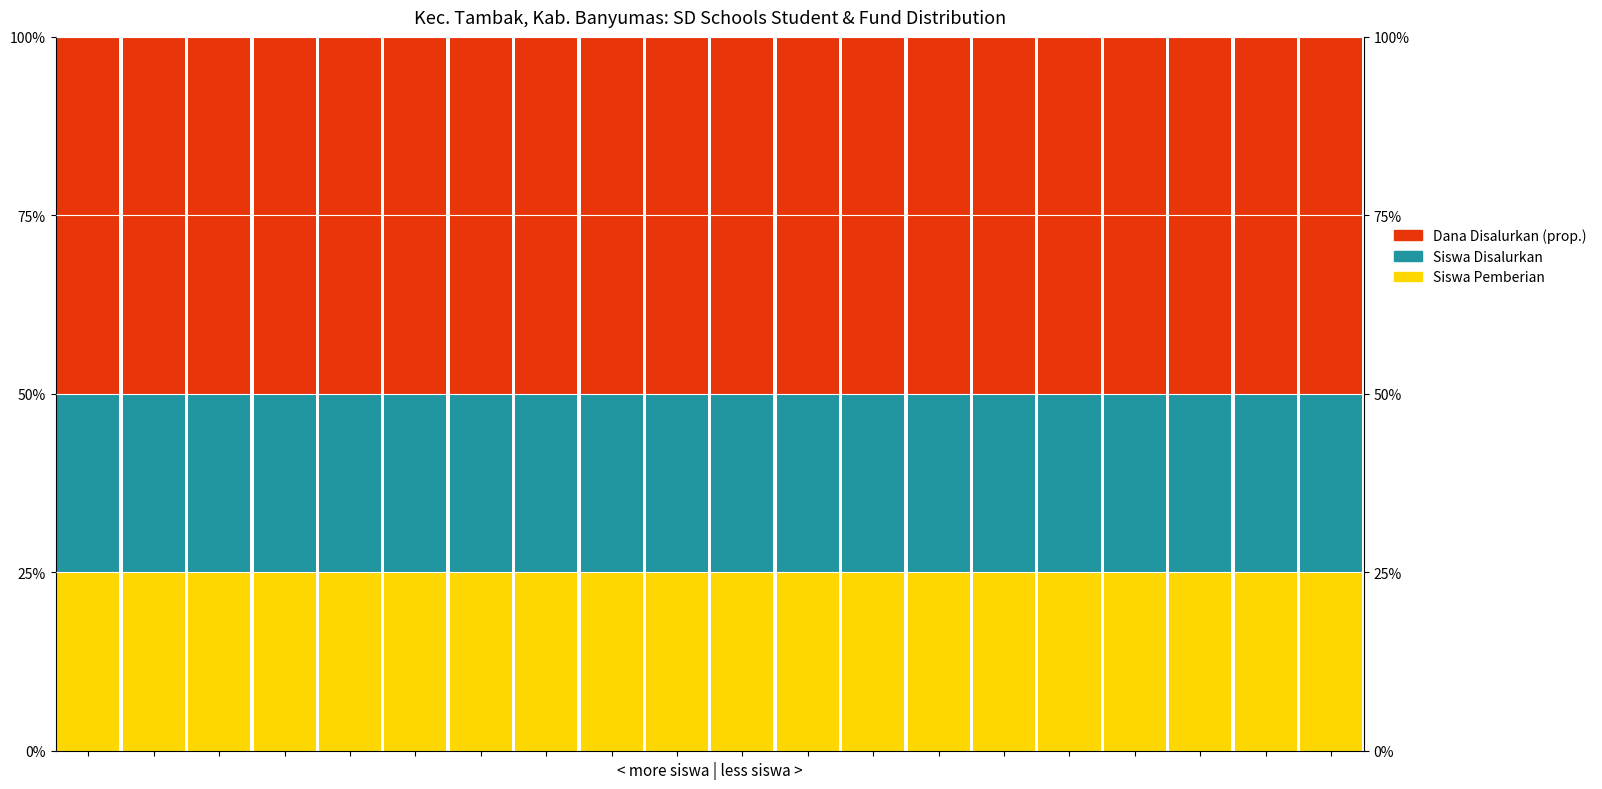

What is the minimum value for Siswa Pemberian?

25